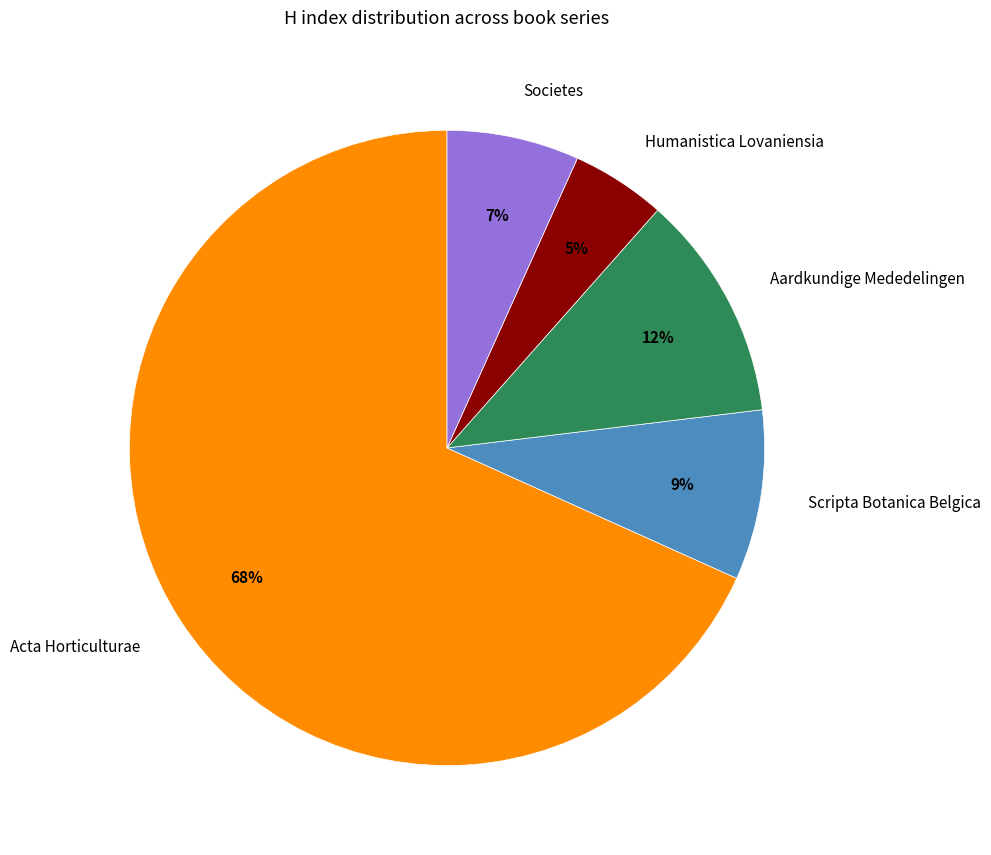

Rank the categories by value from lowest to highest.

Humanistica Lovaniensia, Societes, Scripta Botanica Belgica, Aardkundige Mededelingen, Acta Horticulturae